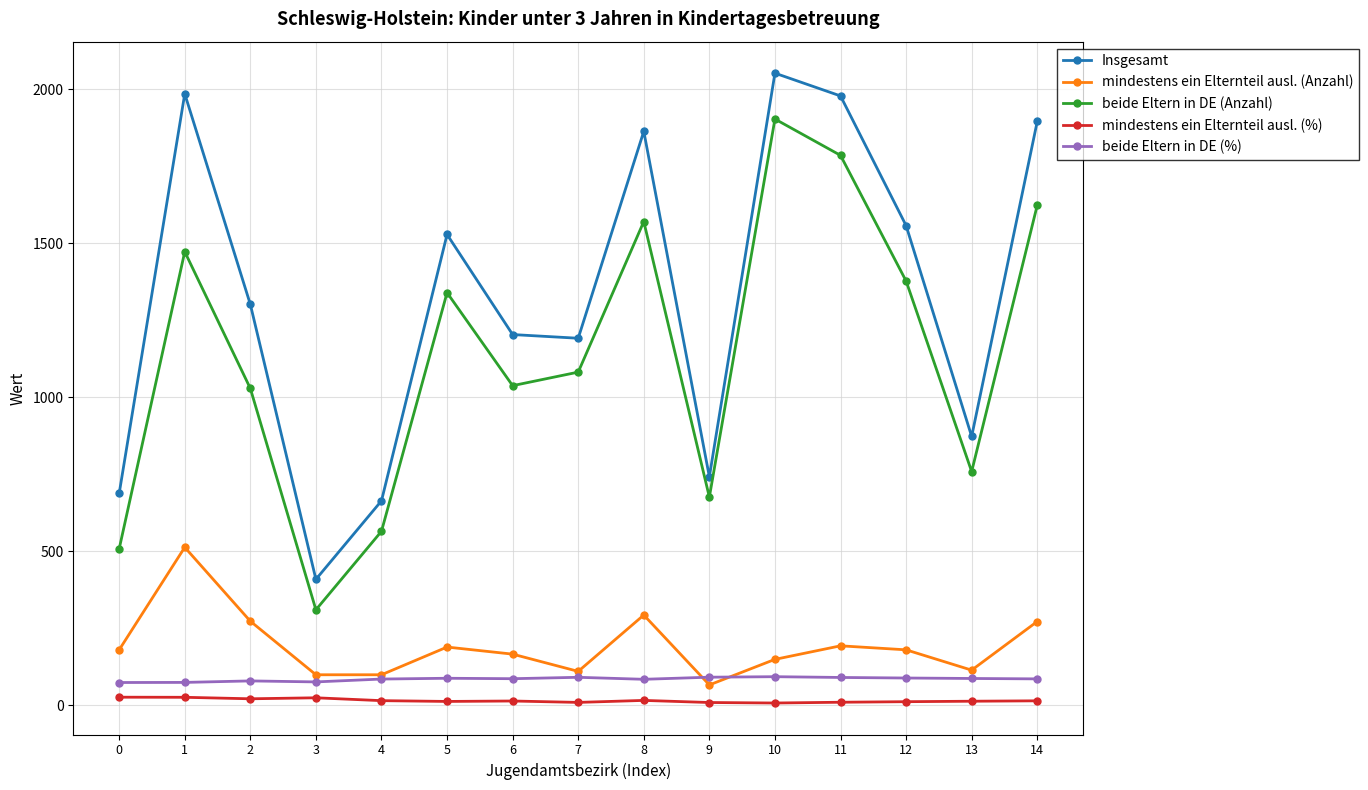

True or false: Insgesamt and mindestens ein Elternteil ausl. (Anzahl) intersect in this chart.

False